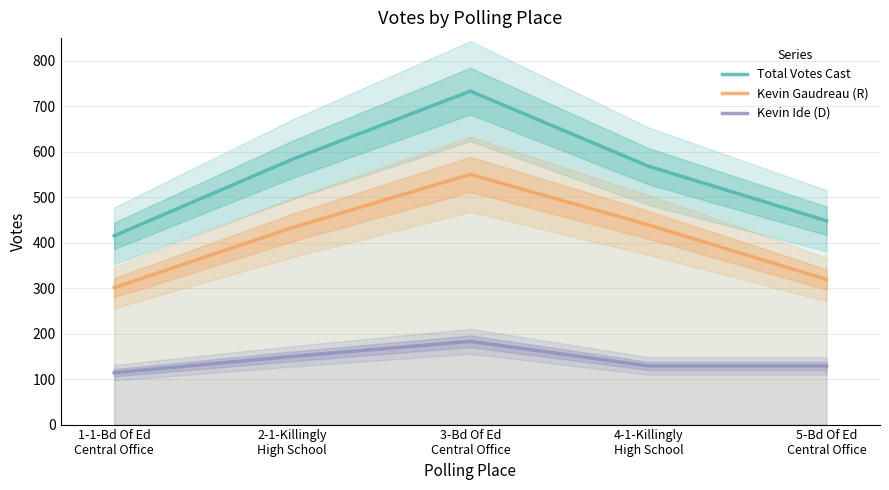

Reading left to right, transcribe all the data shown in this chart.

Total Votes Cast: 1-1-Bd Of Ed
Central Office=415	2-1-Killingly
High School=583	3-Bd Of Ed
Central Office=733	4-1-Killingly
High School=568	5-Bd Of Ed
Central Office=448
Kevin Gaudreau (R): 1-1-Bd Of Ed
Central Office=301	2-1-Killingly
High School=433	3-Bd Of Ed
Central Office=550	4-1-Killingly
High School=439	5-Bd Of Ed
Central Office=319
Kevin Ide (D): 1-1-Bd Of Ed
Central Office=114	2-1-Killingly
High School=150	3-Bd Of Ed
Central Office=183	4-1-Killingly
High School=129	5-Bd Of Ed
Central Office=129